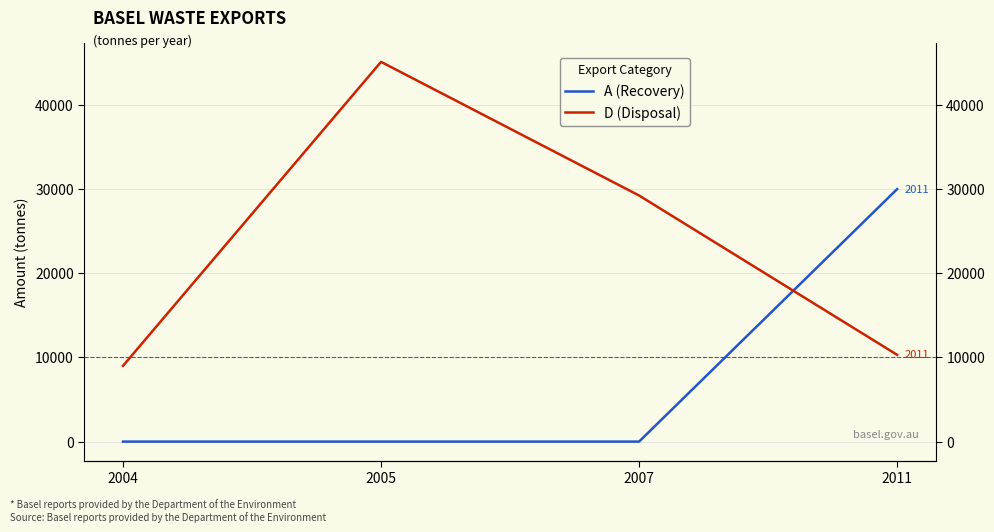

Which label corresponds to the smallest value in the chart?

2004